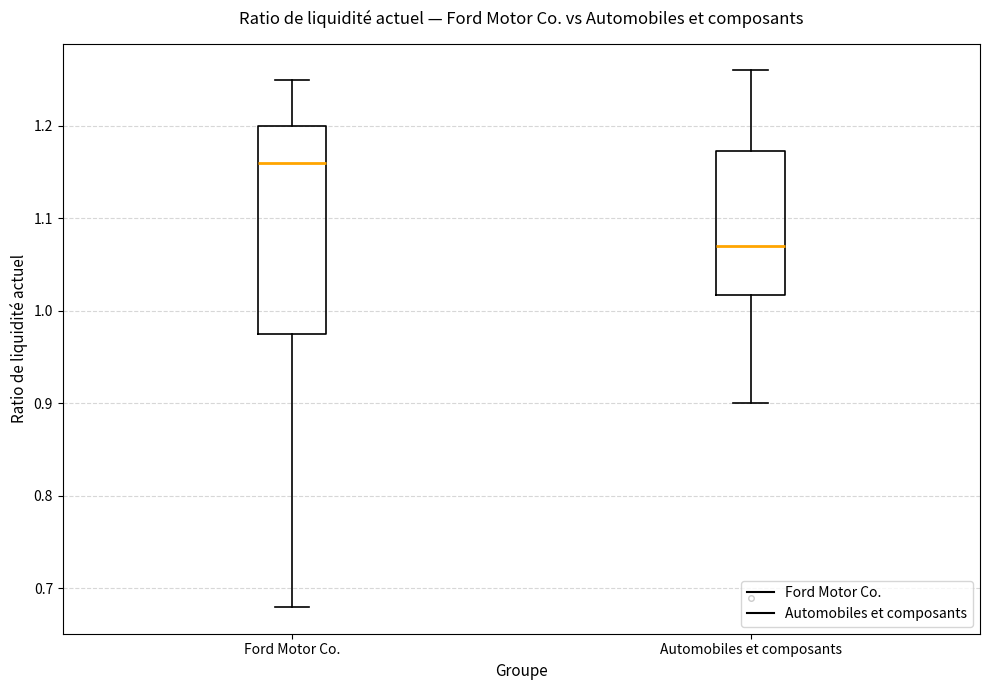

Where does the median line of the box for Ford Motor Co. sit on the y-axis? The values are not printed on the chart, so give them approximately, as read against the axis.

1.16